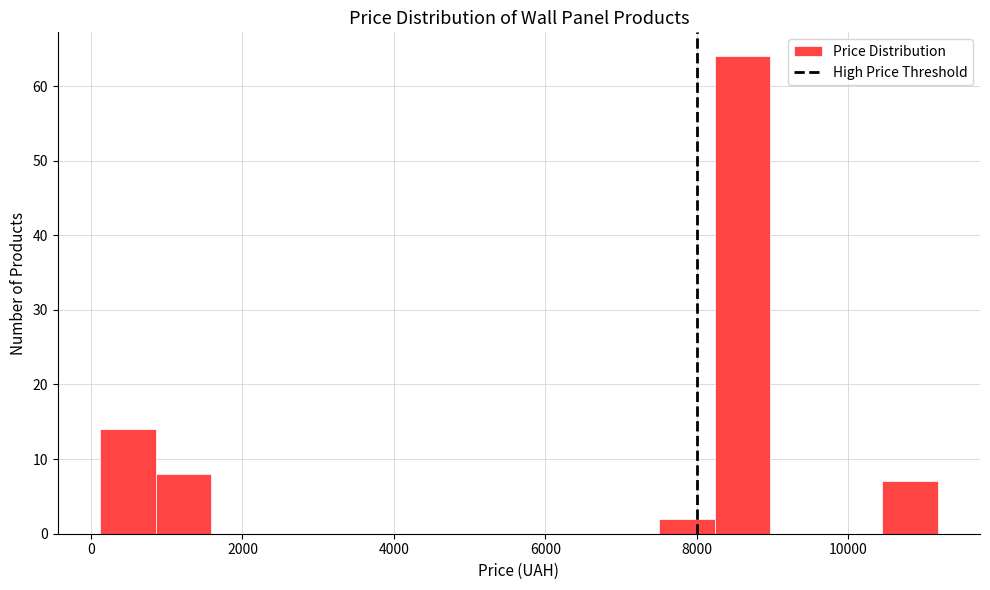

Read against the x-axis, roughly where is the centre of the tallest bar?

8600